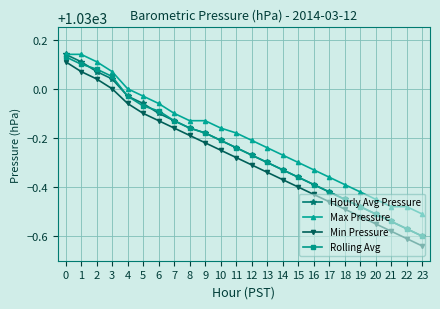

True or false: Min Pressure and Max Pressure intersect in this chart.

False